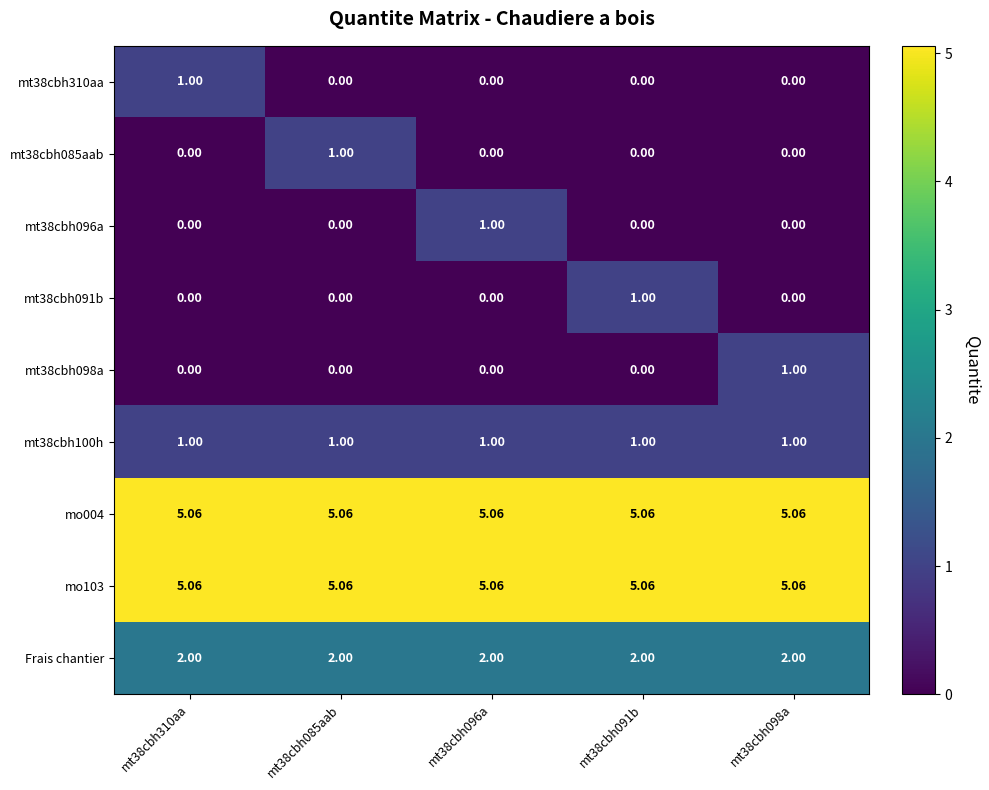

Is the value of mt38cbh098a at mt38cbh310aa greater than the value of mo103 at mt38cbh096a?

No